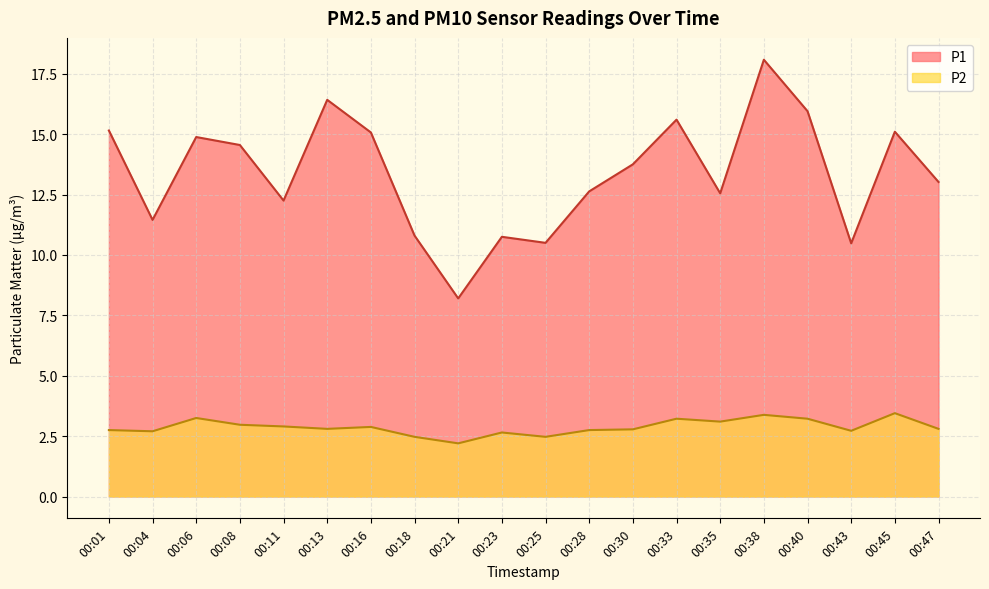

Does the chart display data point markers on the line(s)?

No